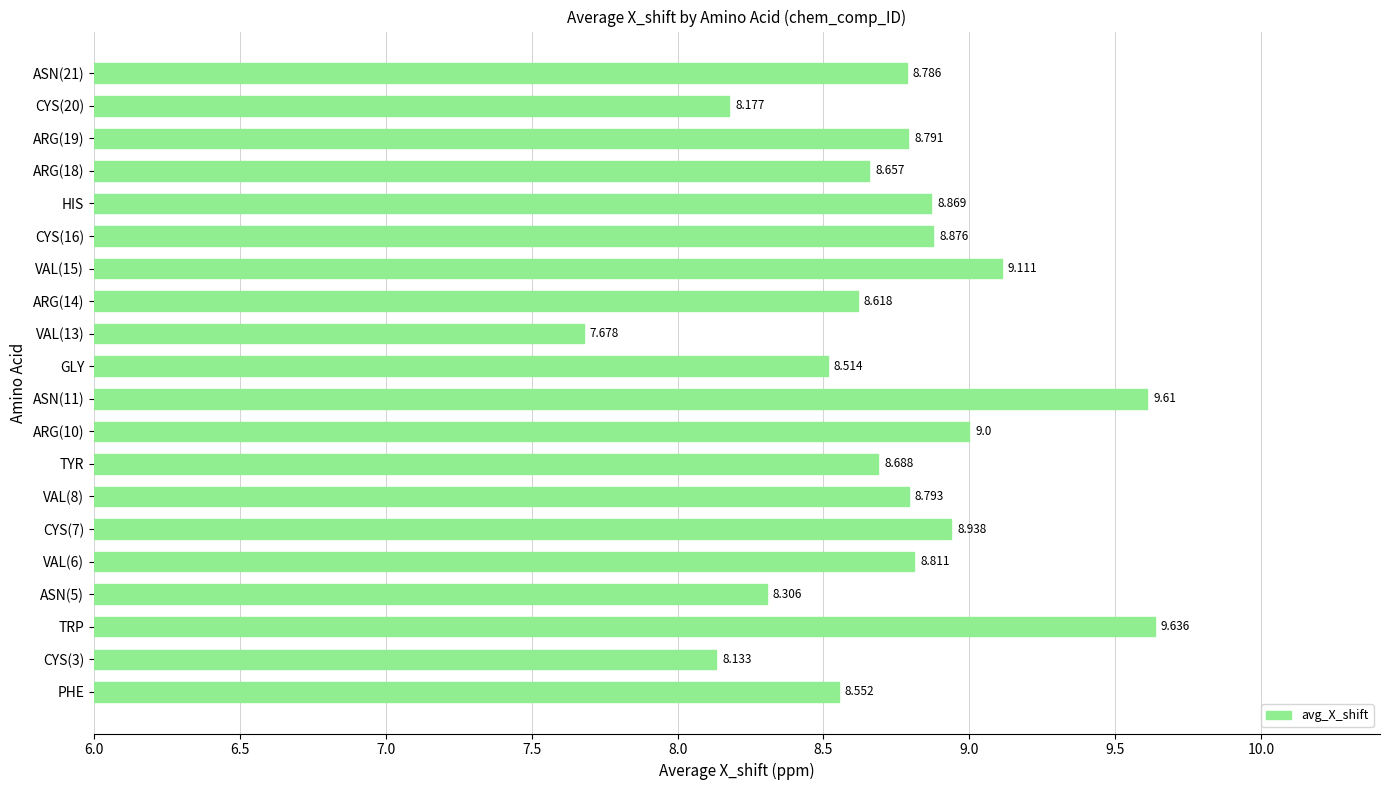

How many bars are there in total?

20